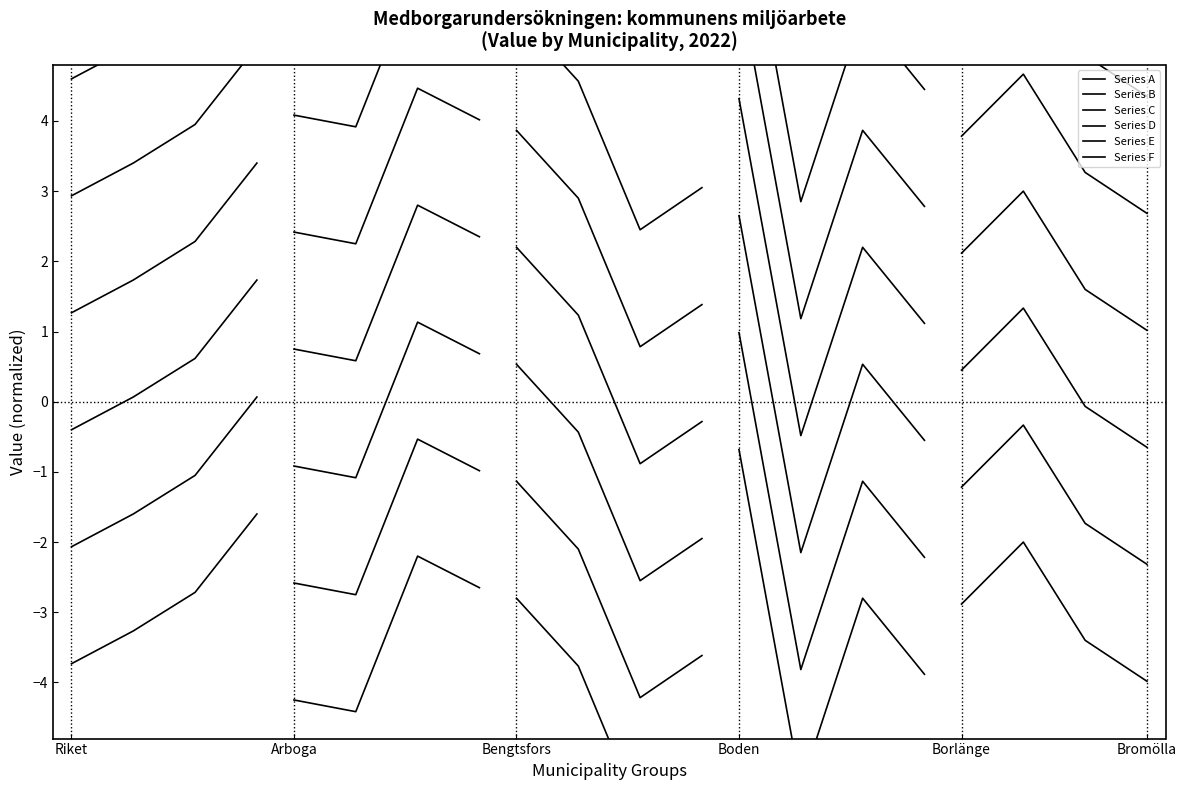

What is the difference between the second highest and second lowest values in the Series F series?

4.8